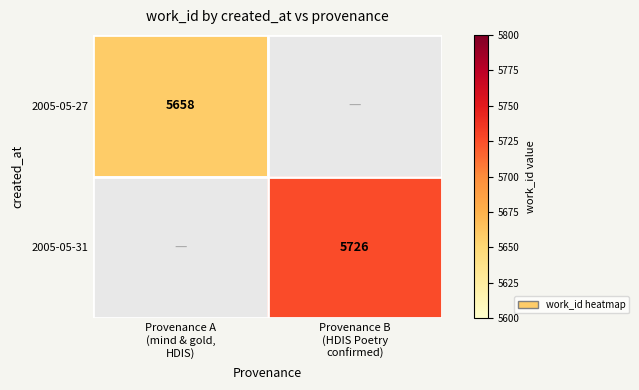

Which has a higher value, Provenance A
(mind & gold,
HDIS) or Provenance B
(HDIS Poetry
confirmed)?

Provenance B
(HDIS Poetry
confirmed)